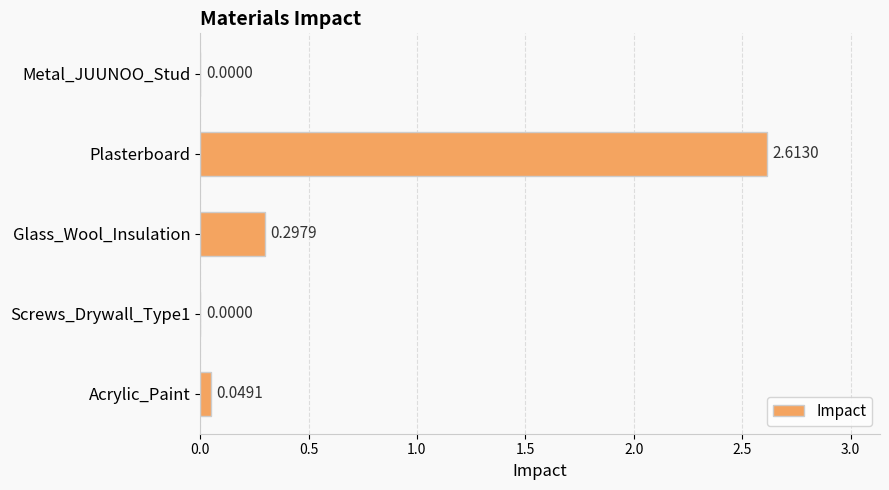

What is the sum of all values?

3.0